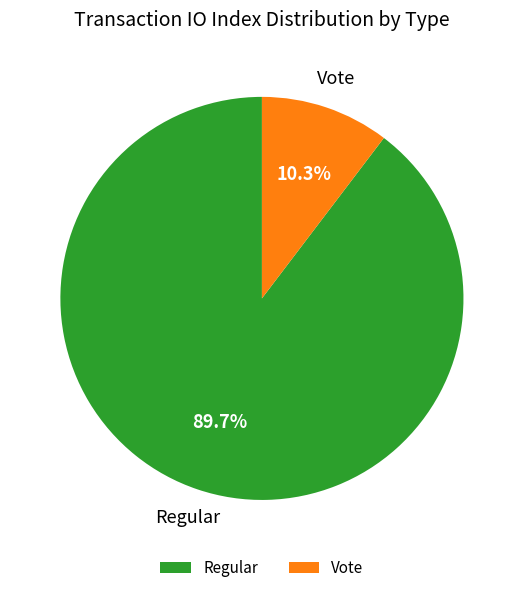

Rank the categories by value from lowest to highest.

Vote, Regular